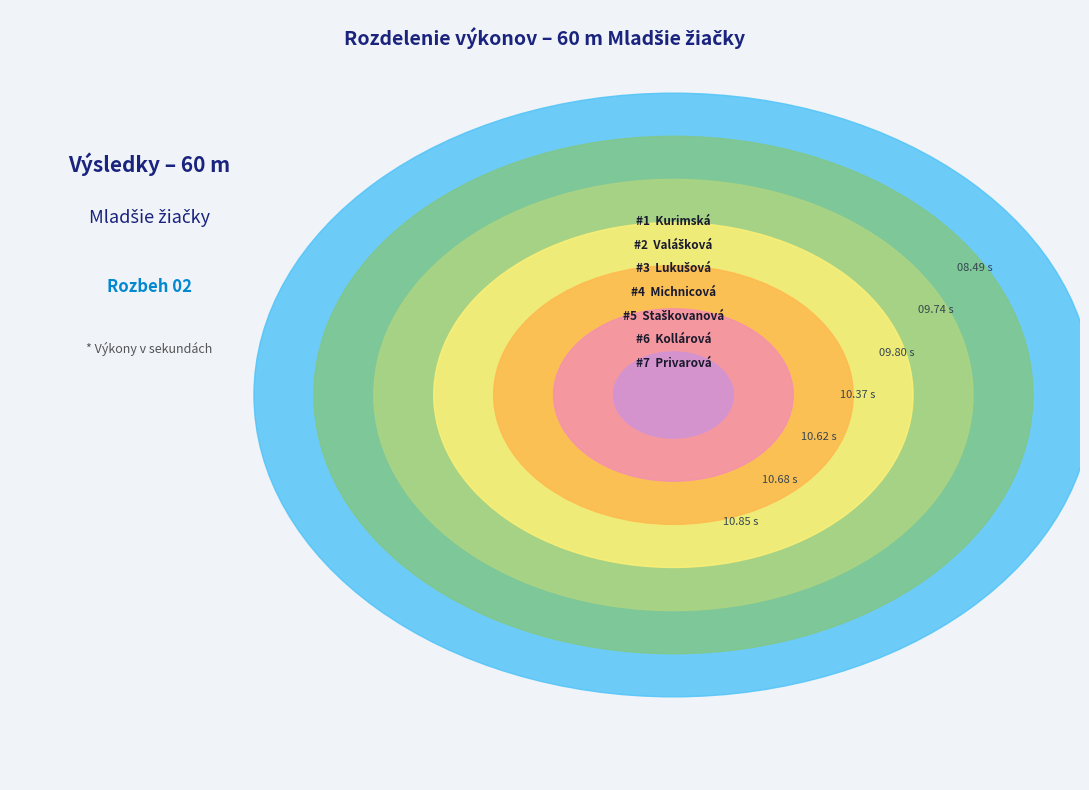

Which slice is the largest?

Privarová Agáta